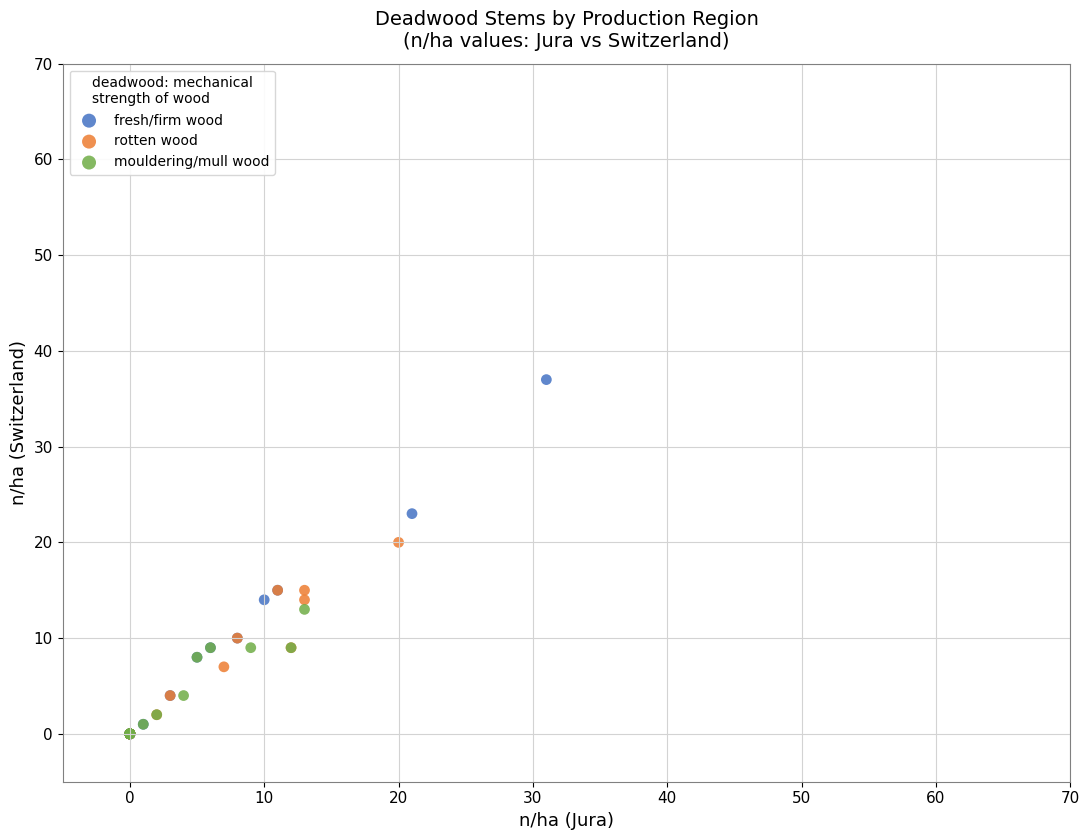

Which series reaches the maximum Y coordinate?

fresh/firm wood